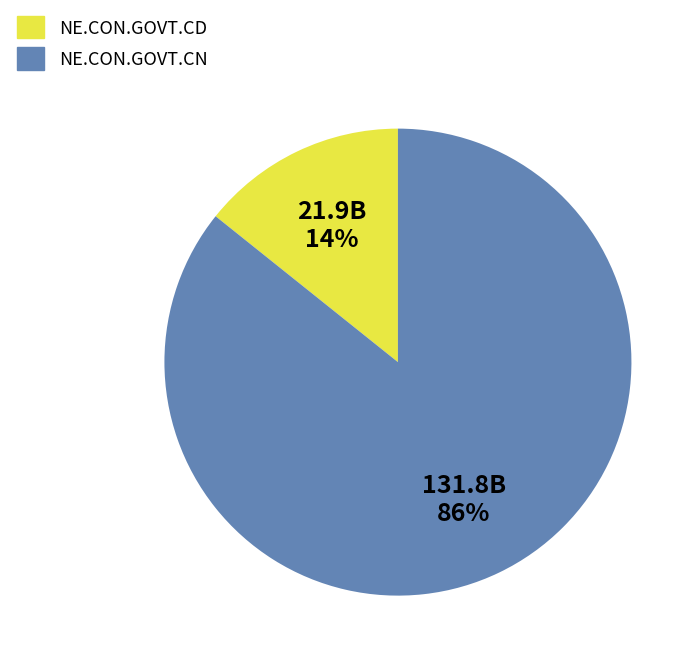

Does NE.CON.GOVT.CN account for over 50% of the chart?

Yes